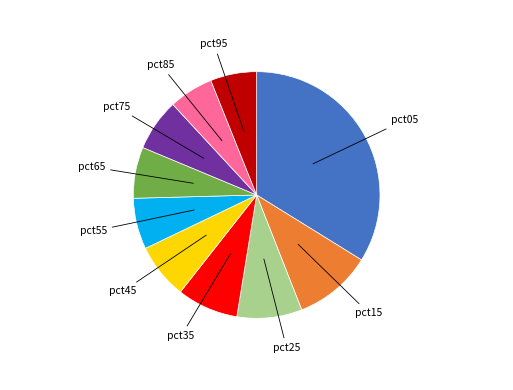

Does any single category account for the majority?

No